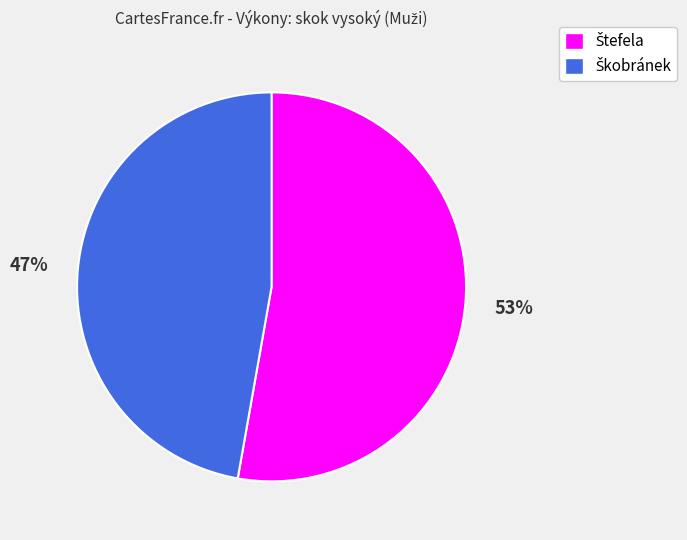

To the nearest percent, what is the difference between the largest and smallest slice percentages?

6%